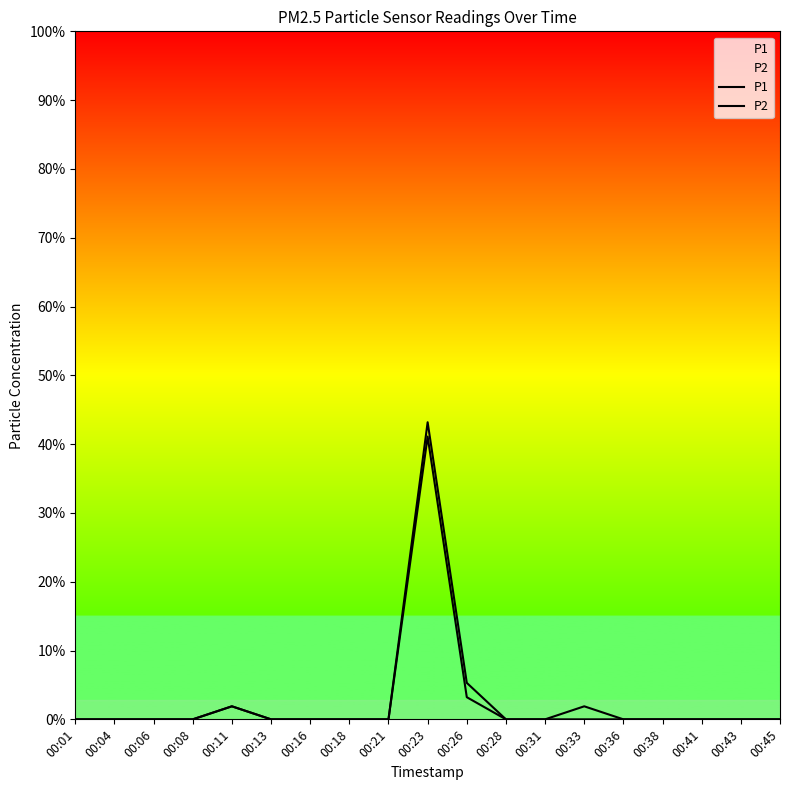

Rank the categories by P1 value from highest to lowest.

00:23, 00:26, 00:11, 00:33, 00:01, 00:04, 00:06, 00:08, 00:13, 00:16, 00:18, 00:21, 00:28, 00:31, 00:36, 00:38, 00:41, 00:43, 00:45